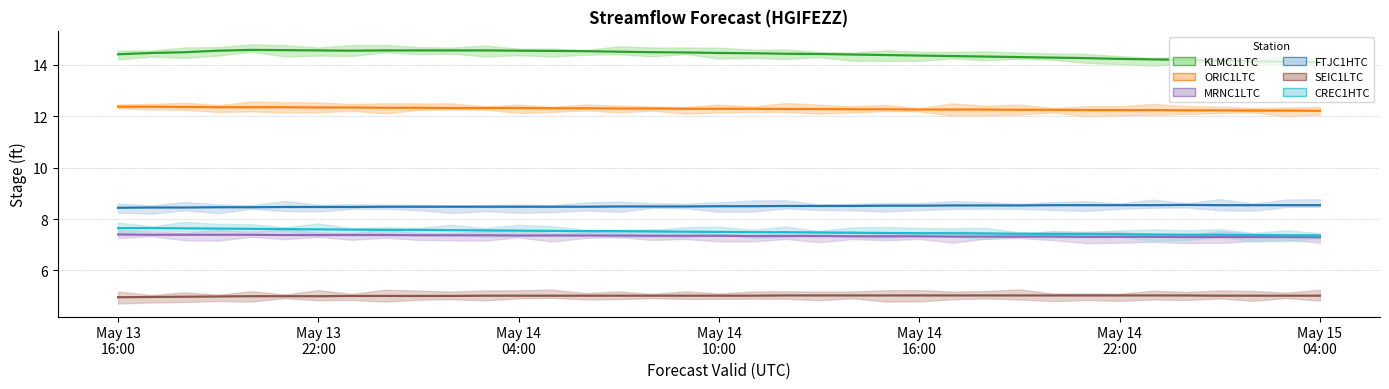

At which category is the sum across all series the highest?

2024-05-13 20:00:00